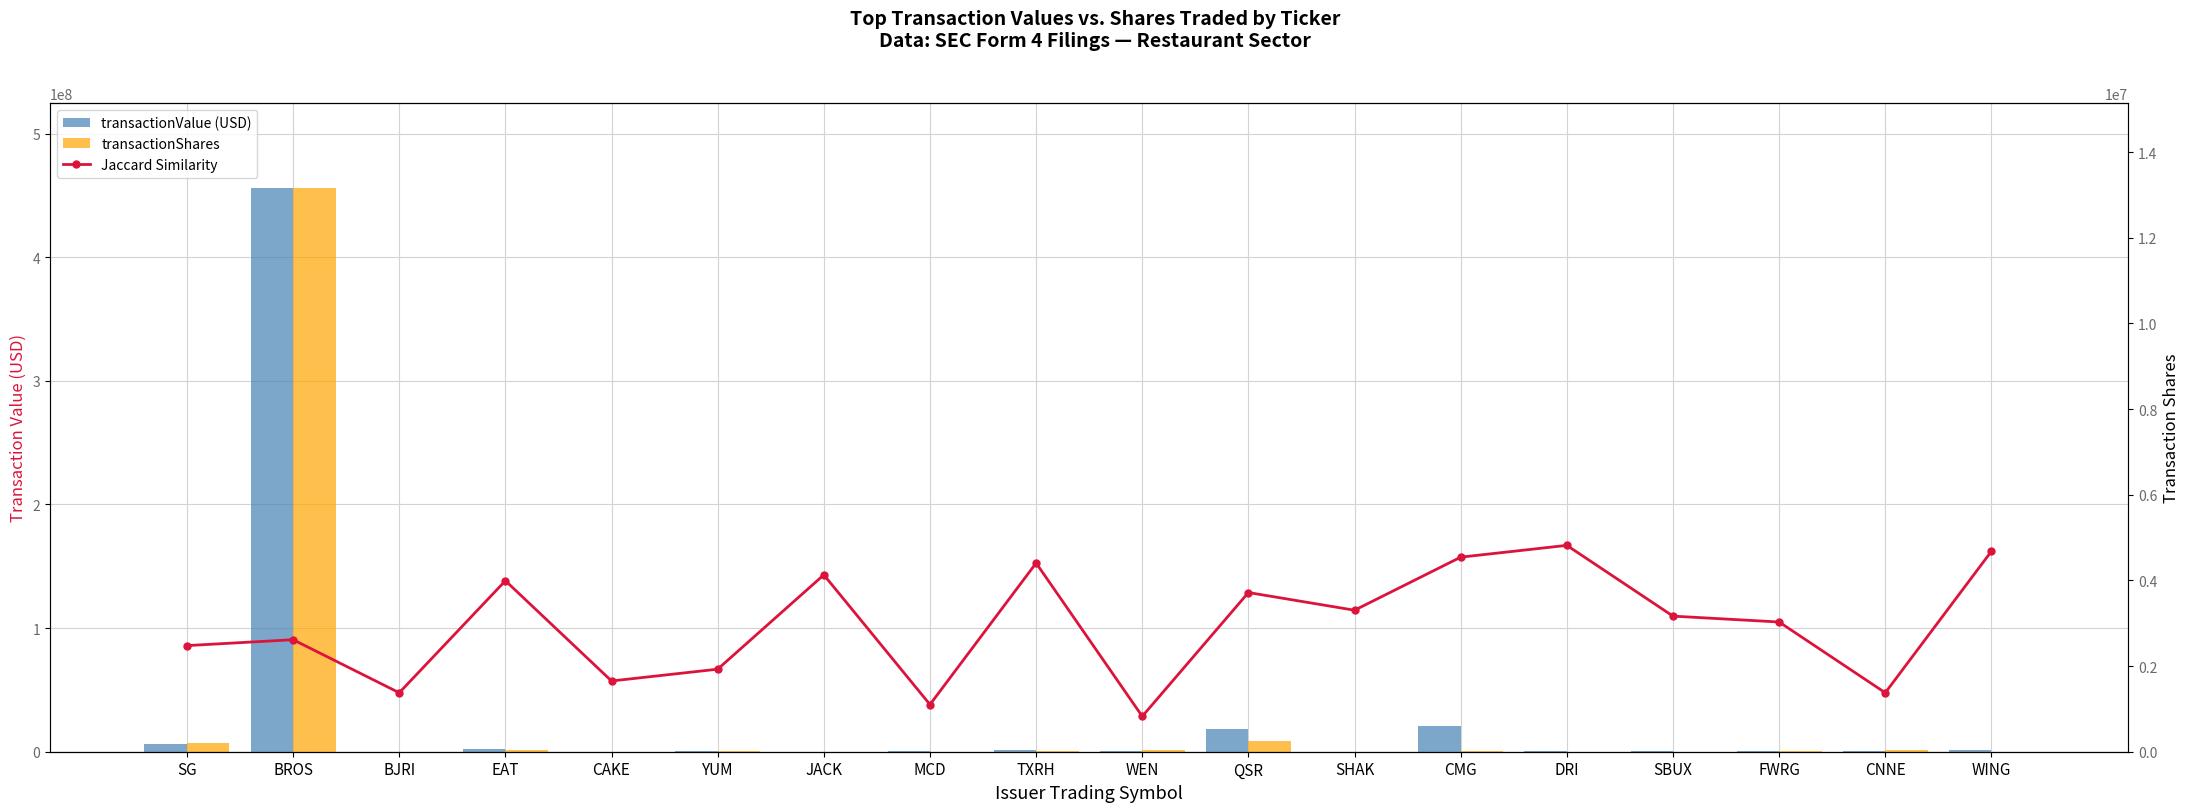

List the series in order of their overall mean, highest first.

Jaccard Similarity, transactionValue, transactionShares